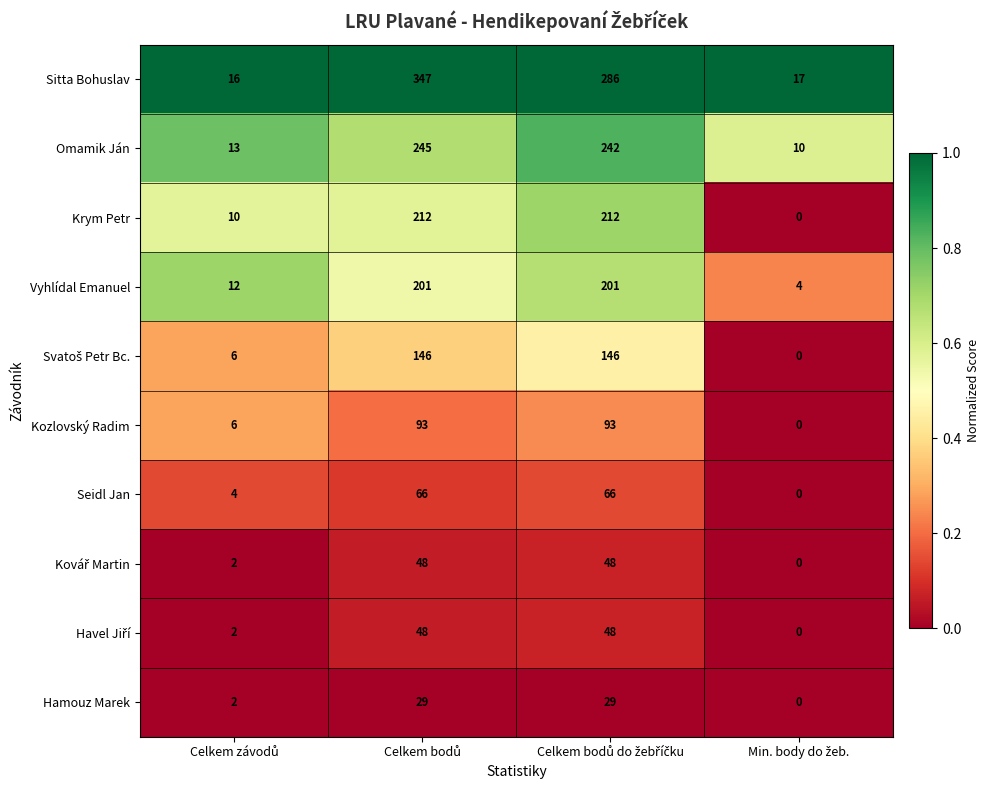

What is the highest value of the Vyhlídal Emanuel series?

201